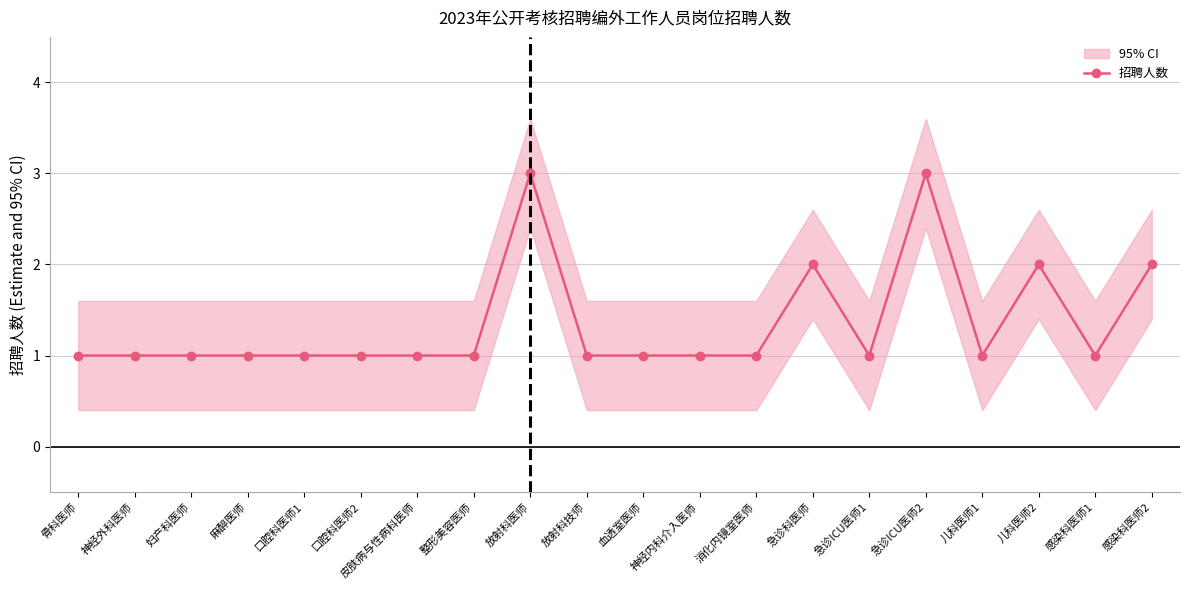

What is the ratio of the value at 儿科医师1 to the value at 消化内镜室医师?

1.0